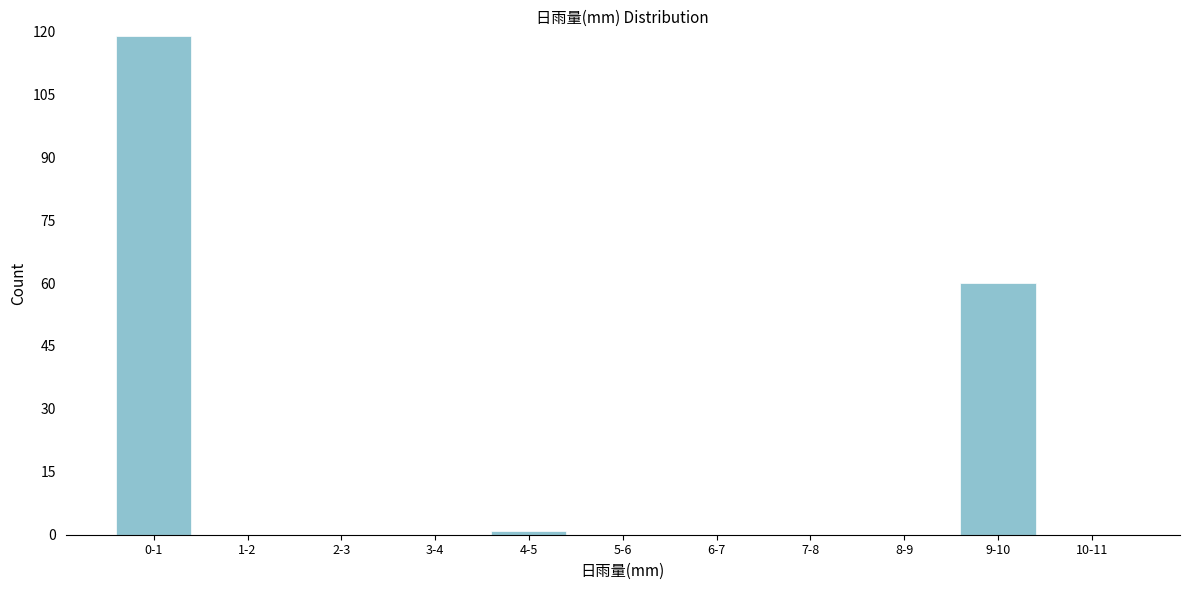

Reading left to right, extract all data points from this chart.

0-1=119	1-2=0	2-3=0	3-4=0	4-5=1	5-6=0	6-7=0	7-8=0	8-9=0	9-10=60	10-11=0